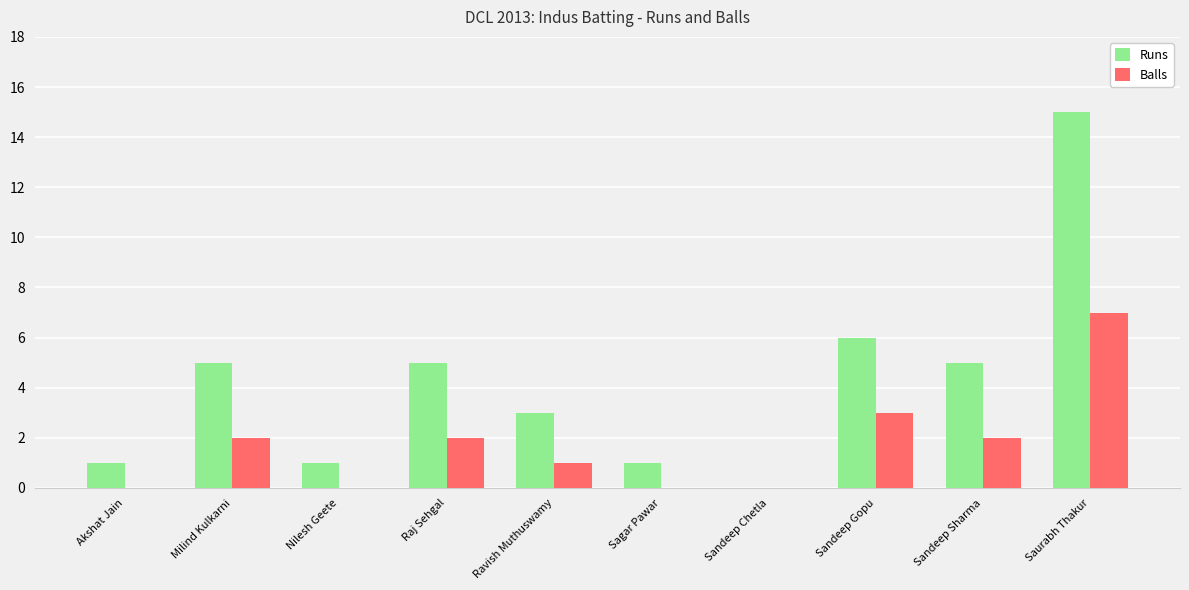

At which category is the sum across all series the highest?

Saurabh Thakur